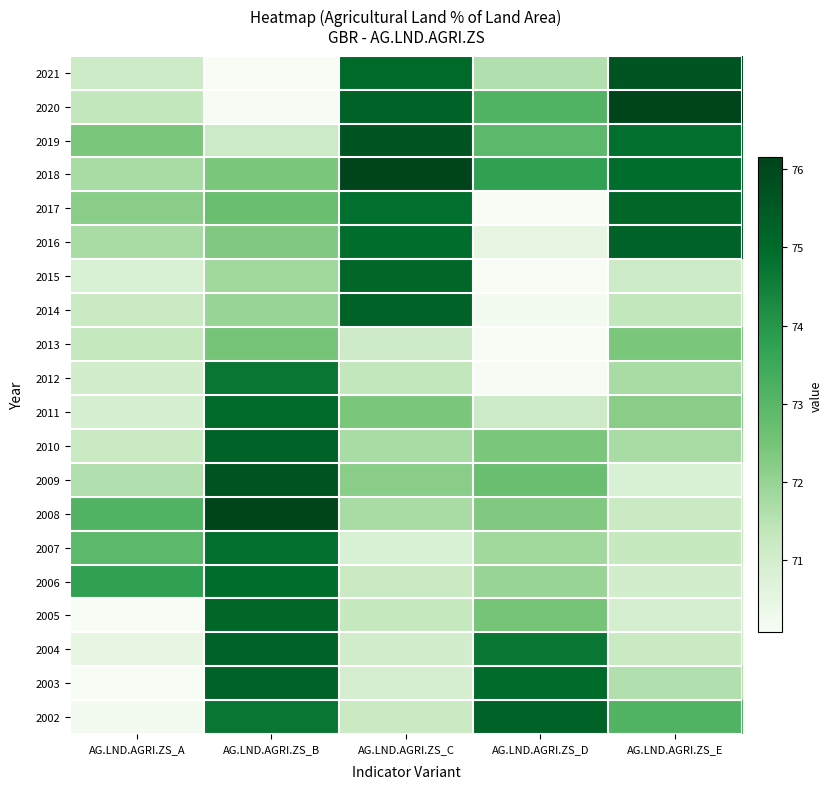

Reading left to right, extract all data points from this chart.

2021: AG.LND.AGRI.ZS_A=71.2	AG.LND.AGRI.ZS_B=70.1	AG.LND.AGRI.ZS_C=75.0	AG.LND.AGRI.ZS_D=71.6	AG.LND.AGRI.ZS_E=75.7
2020: AG.LND.AGRI.ZS_A=71.3	AG.LND.AGRI.ZS_B=70.1	AG.LND.AGRI.ZS_C=75.2	AG.LND.AGRI.ZS_D=73.1	AG.LND.AGRI.ZS_E=76.2
2019: AG.LND.AGRI.ZS_A=72.4	AG.LND.AGRI.ZS_B=71.2	AG.LND.AGRI.ZS_C=75.7	AG.LND.AGRI.ZS_D=72.9	AG.LND.AGRI.ZS_E=74.9
2018: AG.LND.AGRI.ZS_A=71.7	AG.LND.AGRI.ZS_B=72.4	AG.LND.AGRI.ZS_C=76.2	AG.LND.AGRI.ZS_D=73.7	AG.LND.AGRI.ZS_E=74.9
2017: AG.LND.AGRI.ZS_A=72.2	AG.LND.AGRI.ZS_B=72.7	AG.LND.AGRI.ZS_C=74.9	AG.LND.AGRI.ZS_D=70.1	AG.LND.AGRI.ZS_E=75.1
2016: AG.LND.AGRI.ZS_A=71.7	AG.LND.AGRI.ZS_B=72.3	AG.LND.AGRI.ZS_C=74.9	AG.LND.AGRI.ZS_D=70.5	AG.LND.AGRI.ZS_E=75.2
2015: AG.LND.AGRI.ZS_A=70.8	AG.LND.AGRI.ZS_B=71.8	AG.LND.AGRI.ZS_C=75.1	AG.LND.AGRI.ZS_D=70.1	AG.LND.AGRI.ZS_E=71.2
2014: AG.LND.AGRI.ZS_A=71.2	AG.LND.AGRI.ZS_B=72.0	AG.LND.AGRI.ZS_C=75.2	AG.LND.AGRI.ZS_D=70.2	AG.LND.AGRI.ZS_E=71.3
2013: AG.LND.AGRI.ZS_A=71.3	AG.LND.AGRI.ZS_B=72.5	AG.LND.AGRI.ZS_C=71.2	AG.LND.AGRI.ZS_D=70.1	AG.LND.AGRI.ZS_E=72.4
2012: AG.LND.AGRI.ZS_A=71.0	AG.LND.AGRI.ZS_B=74.7	AG.LND.AGRI.ZS_C=71.3	AG.LND.AGRI.ZS_D=70.1	AG.LND.AGRI.ZS_E=71.7
2011: AG.LND.AGRI.ZS_A=70.9	AG.LND.AGRI.ZS_B=75.0	AG.LND.AGRI.ZS_C=72.4	AG.LND.AGRI.ZS_D=71.2	AG.LND.AGRI.ZS_E=72.2
2010: AG.LND.AGRI.ZS_A=71.2	AG.LND.AGRI.ZS_B=75.2	AG.LND.AGRI.ZS_C=71.7	AG.LND.AGRI.ZS_D=72.4	AG.LND.AGRI.ZS_E=71.7
2009: AG.LND.AGRI.ZS_A=71.6	AG.LND.AGRI.ZS_B=75.7	AG.LND.AGRI.ZS_C=72.2	AG.LND.AGRI.ZS_D=72.7	AG.LND.AGRI.ZS_E=70.8
2008: AG.LND.AGRI.ZS_A=73.1	AG.LND.AGRI.ZS_B=76.2	AG.LND.AGRI.ZS_C=71.7	AG.LND.AGRI.ZS_D=72.3	AG.LND.AGRI.ZS_E=71.2
2007: AG.LND.AGRI.ZS_A=72.9	AG.LND.AGRI.ZS_B=74.9	AG.LND.AGRI.ZS_C=70.8	AG.LND.AGRI.ZS_D=71.8	AG.LND.AGRI.ZS_E=71.3
2006: AG.LND.AGRI.ZS_A=73.7	AG.LND.AGRI.ZS_B=74.9	AG.LND.AGRI.ZS_C=71.2	AG.LND.AGRI.ZS_D=72.0	AG.LND.AGRI.ZS_E=71.0
2005: AG.LND.AGRI.ZS_A=70.1	AG.LND.AGRI.ZS_B=75.1	AG.LND.AGRI.ZS_C=71.3	AG.LND.AGRI.ZS_D=72.5	AG.LND.AGRI.ZS_E=70.9
2004: AG.LND.AGRI.ZS_A=70.5	AG.LND.AGRI.ZS_B=75.2	AG.LND.AGRI.ZS_C=71.0	AG.LND.AGRI.ZS_D=74.7	AG.LND.AGRI.ZS_E=71.2
2003: AG.LND.AGRI.ZS_A=70.1	AG.LND.AGRI.ZS_B=75.2	AG.LND.AGRI.ZS_C=70.9	AG.LND.AGRI.ZS_D=75.0	AG.LND.AGRI.ZS_E=71.6
2002: AG.LND.AGRI.ZS_A=70.2	AG.LND.AGRI.ZS_B=74.7	AG.LND.AGRI.ZS_C=71.2	AG.LND.AGRI.ZS_D=75.2	AG.LND.AGRI.ZS_E=73.1